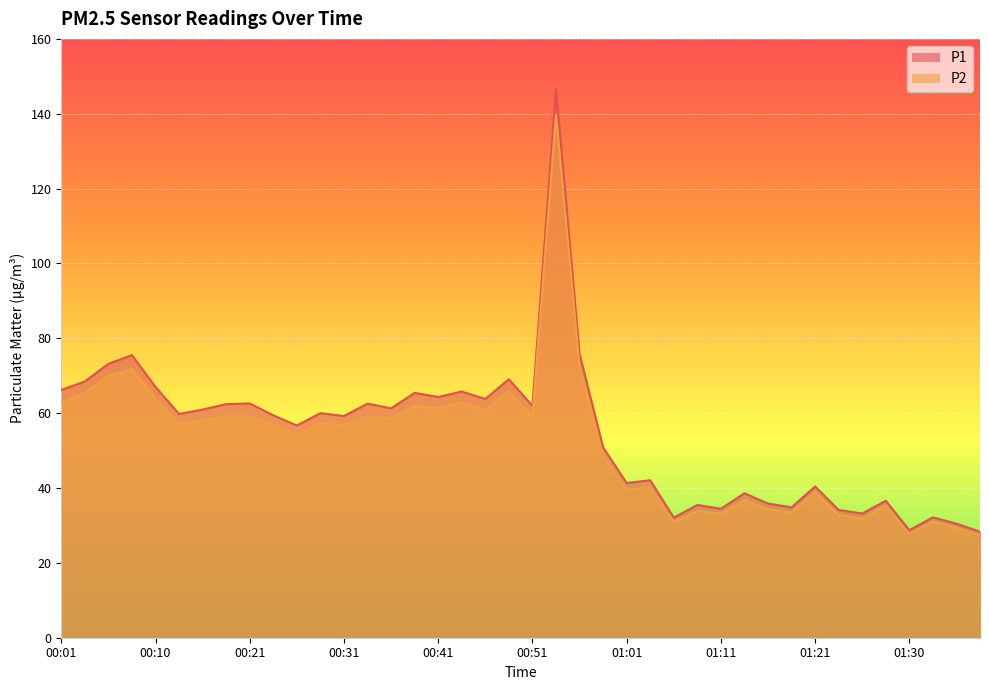

What is the label of the 9th point from the right?

01:18